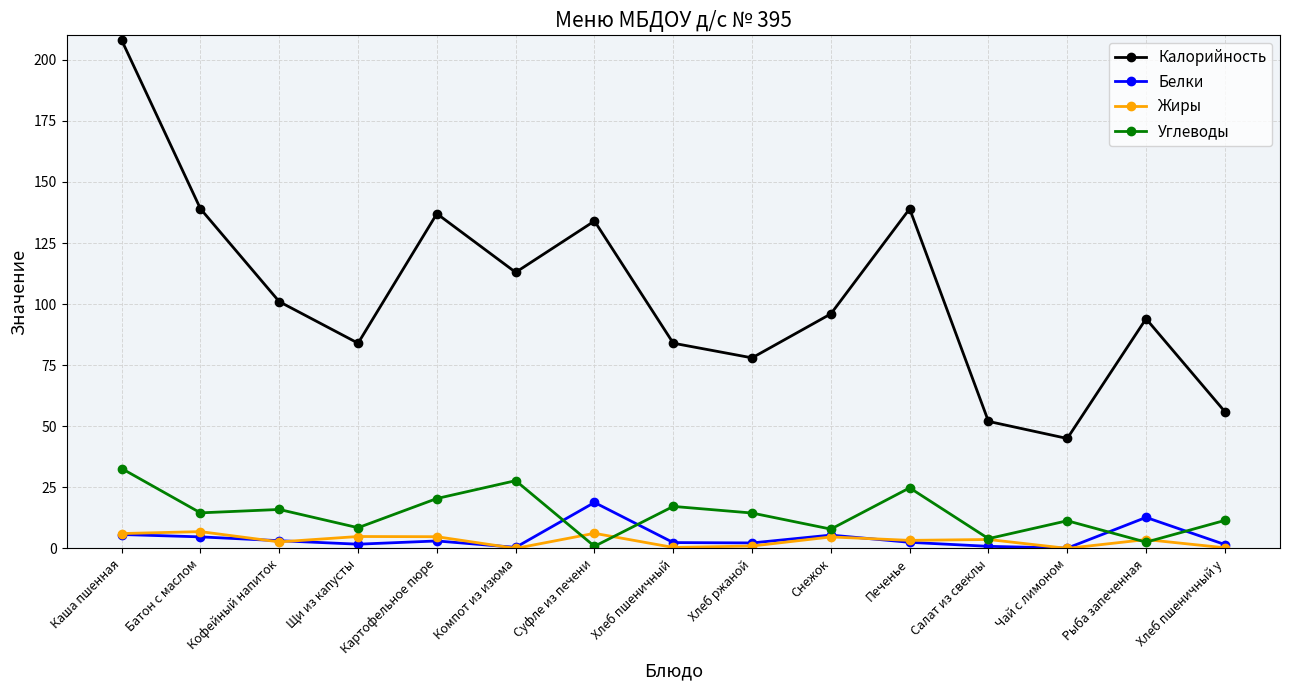

What is the sum of the Калорийность values at Салат из свеклы and Печенье?

191.0